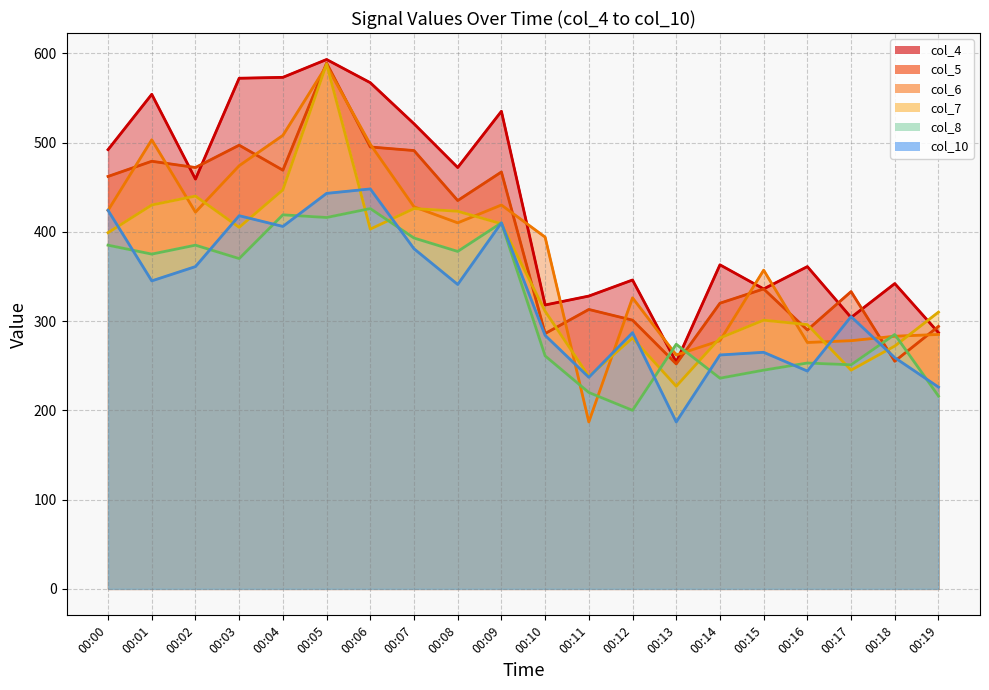

The col_6 line series shows 428 at 00:07. True or false?

True